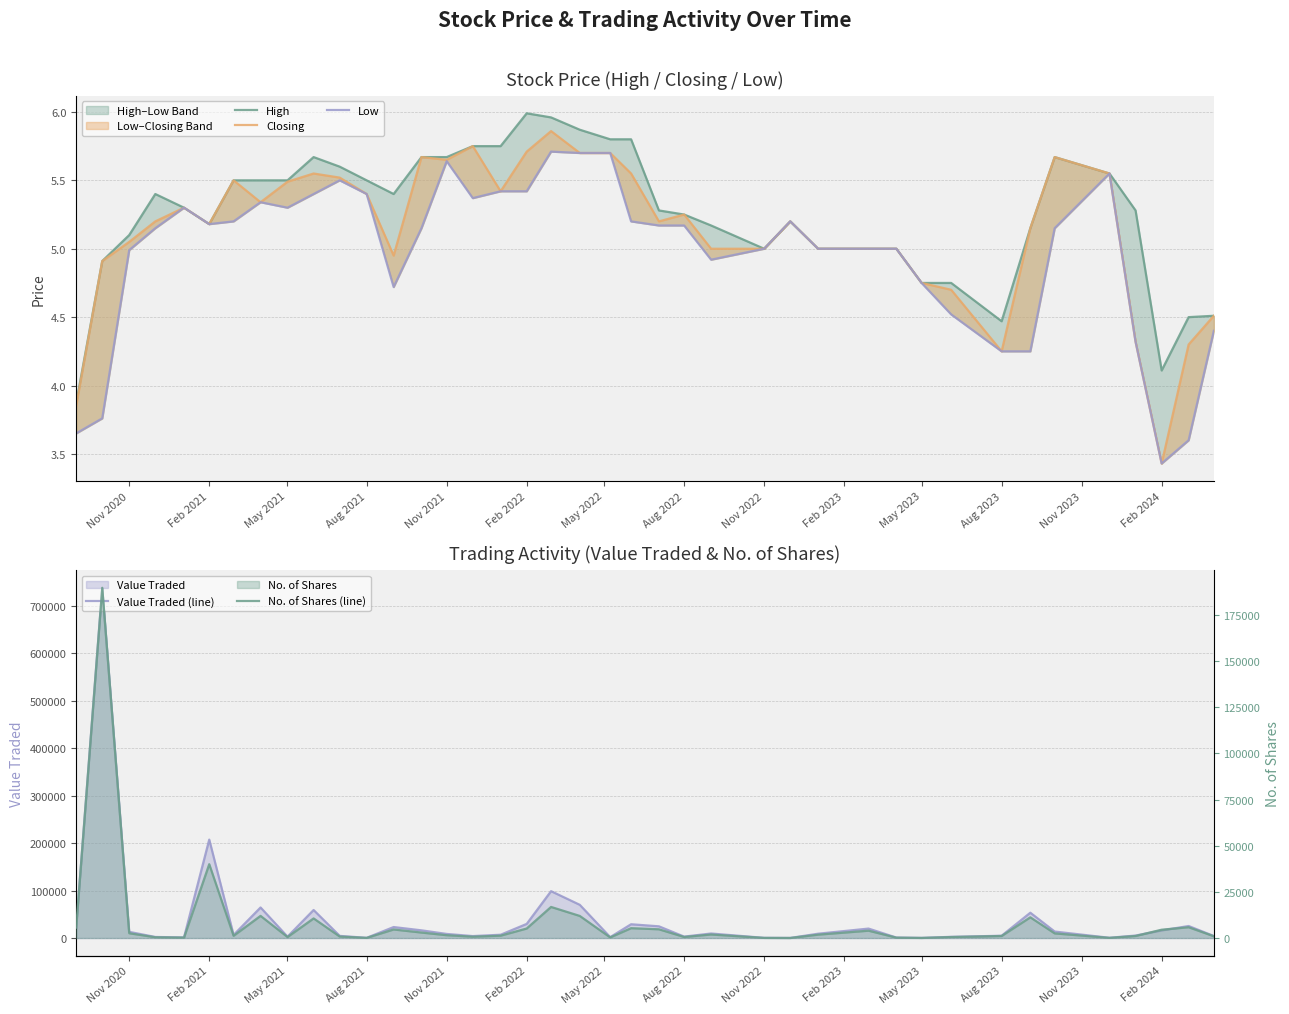

True or false: No. of Shares (line) and High intersect in this chart.

False